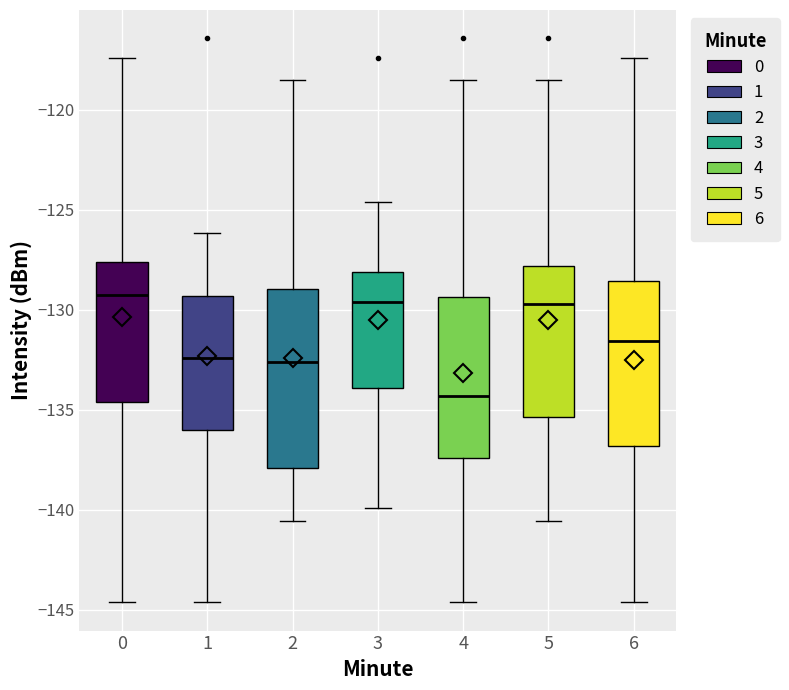

Reading left to right, transcribe this box plot: for each box, give where its median line is, the range the box spans, and where its two whiskers end, as read against the y-axis. The values are not printed on the chart, so give them approximately, as read against the axis.

0: median -129.5, box -134.5 to -127.5, whiskers -144.5 to -117.5
1: median -132.5, box -136.0 to -129.5, whiskers -144.5 to -126.0
2: median -132.5, box -138.0 to -129.0, whiskers -140.5 to -118.5
3: median -129.5, box -134.0 to -128.0, whiskers -140.0 to -124.5
4: median -134.5, box -137.5 to -129.5, whiskers -144.5 to -118.5
5: median -129.5, box -135.5 to -128.0, whiskers -140.5 to -118.5
6: median -131.5, box -137.0 to -128.5, whiskers -144.5 to -117.5